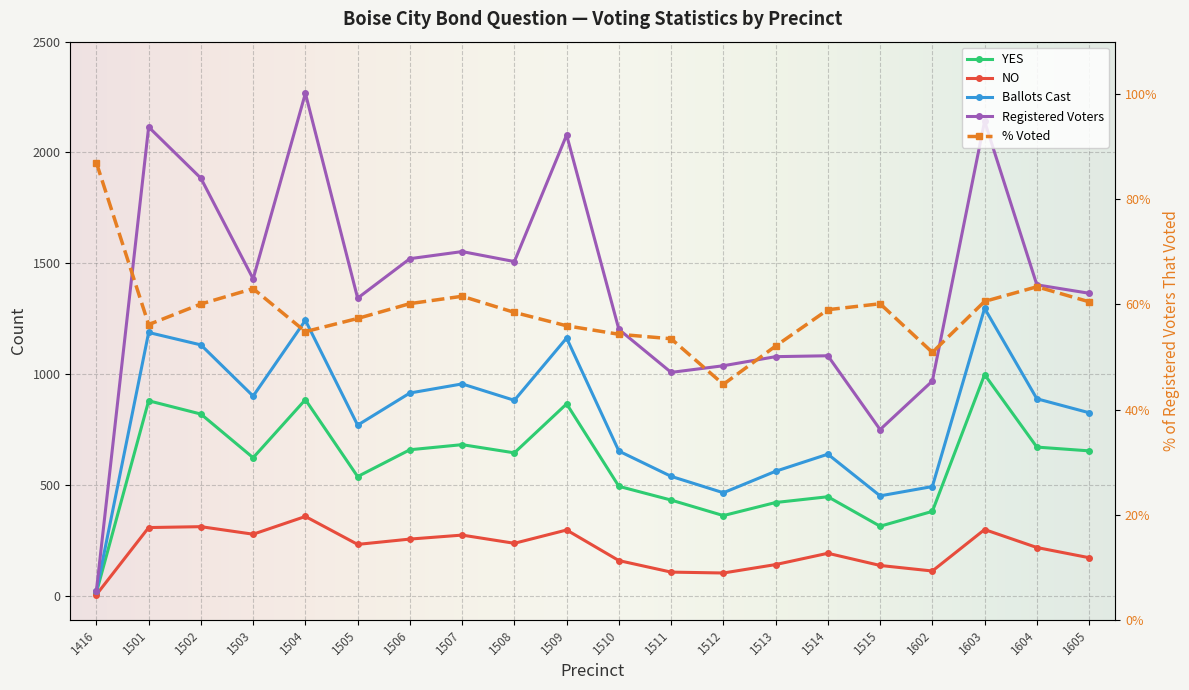

What is the minimum value shown in the chart?

5.0